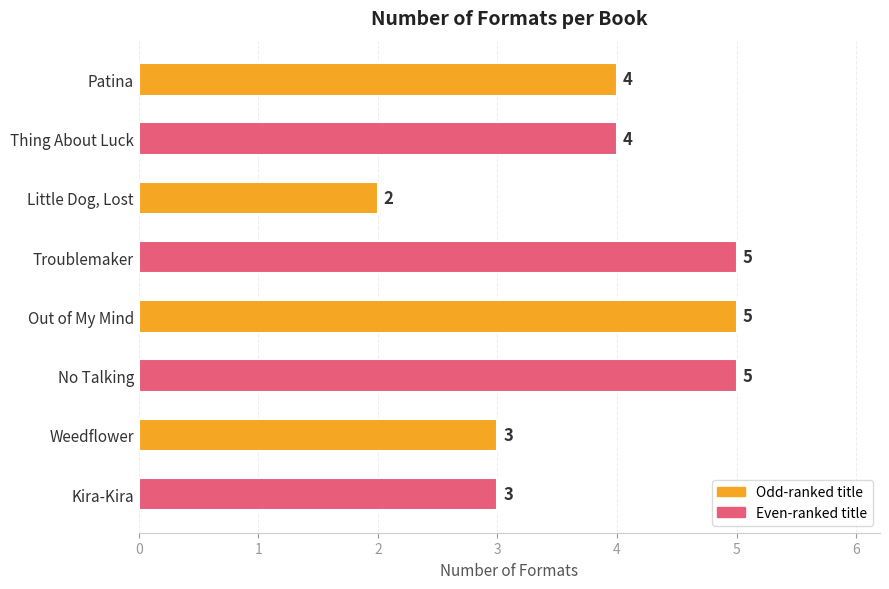

Is it true that the value at Little Dog, Lost is 3?

False